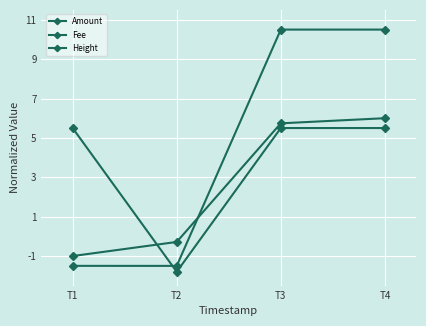

Reading left to right, transcribe all the data shown in this chart.

Amount: T1=-1.5	T2=-1.5	T3=10.5	T4=10.5
Fee: T1=5.5	T2=-1.8	T3=5.5	T4=5.5
Height: T1=-1.0	T2=-0.3	T3=5.7	T4=6.0